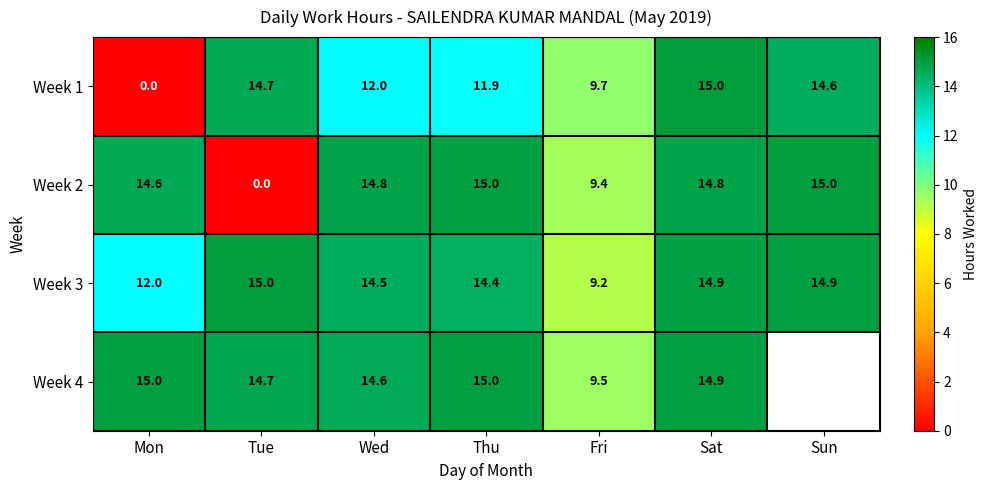

What is the difference between the Week 4 values at Wed and Mon?

0.4